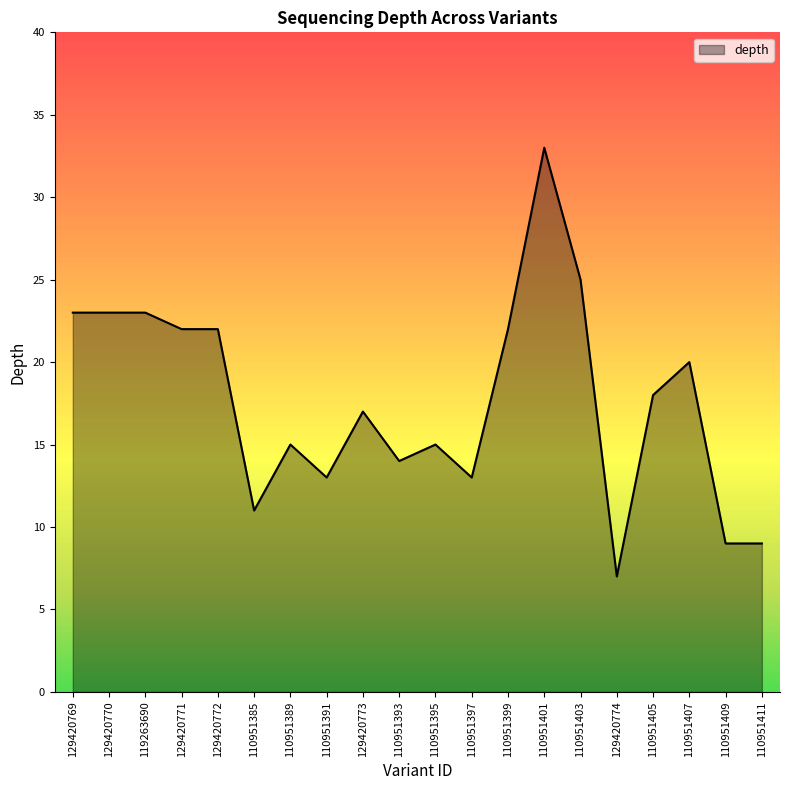

What position from the left is 110951395?

11